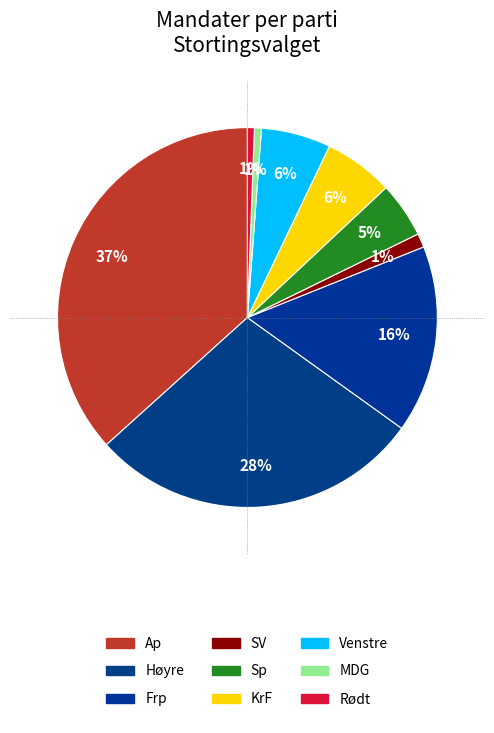

The Ap slice represents 44% of the pie. True or false?

False